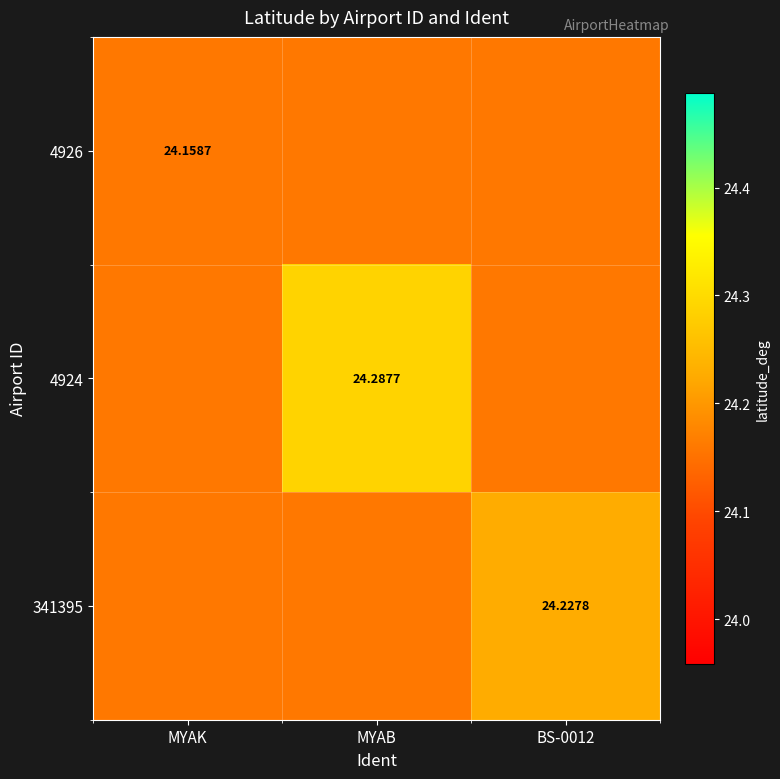

Count the number of categories in the chart.

3